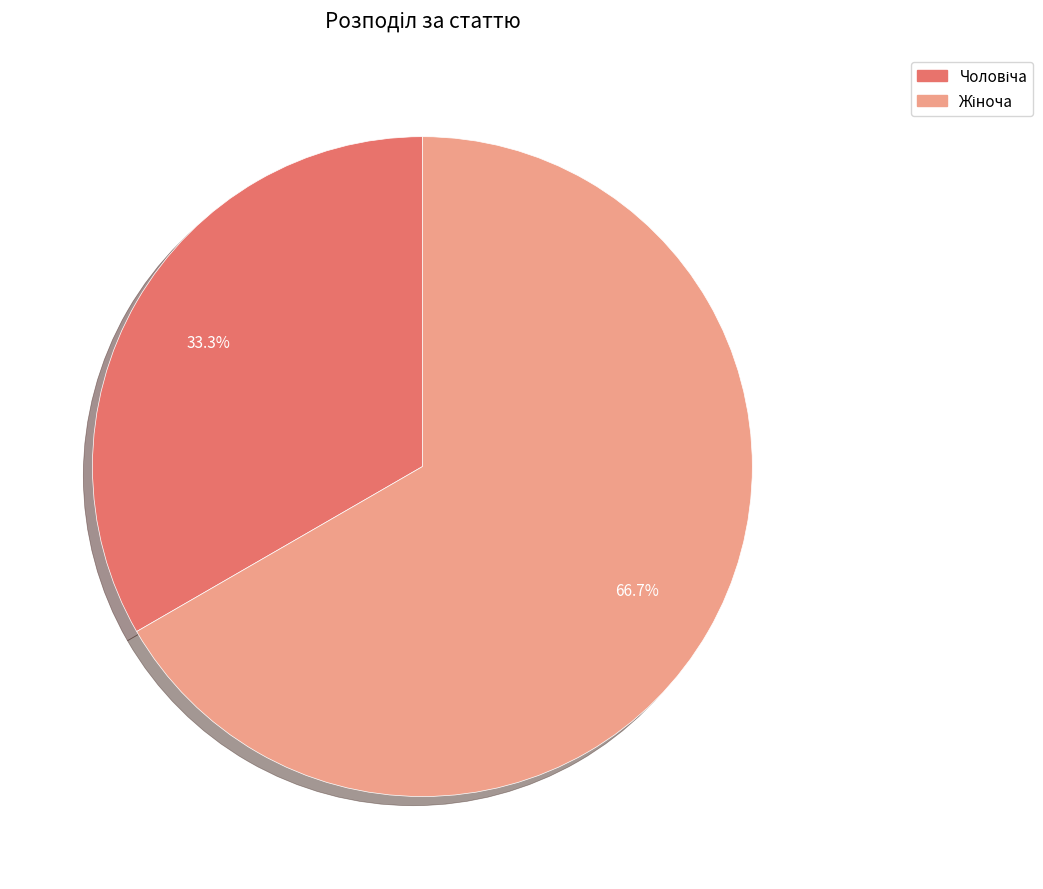

Is there any slice that represents more than half of the pie?

Yes